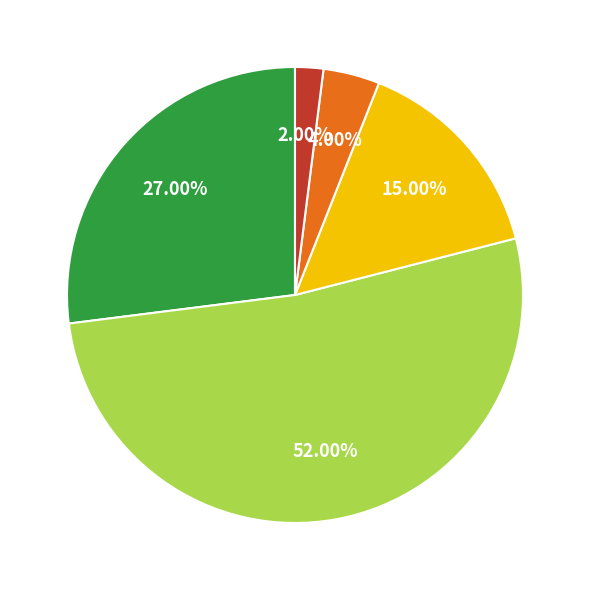

Rank the categories by value from highest to lowest.

DkyuB Gebühr, Gebühren Seminar, Dojo Gebühr, Sensei Reisekosten, Gesamt